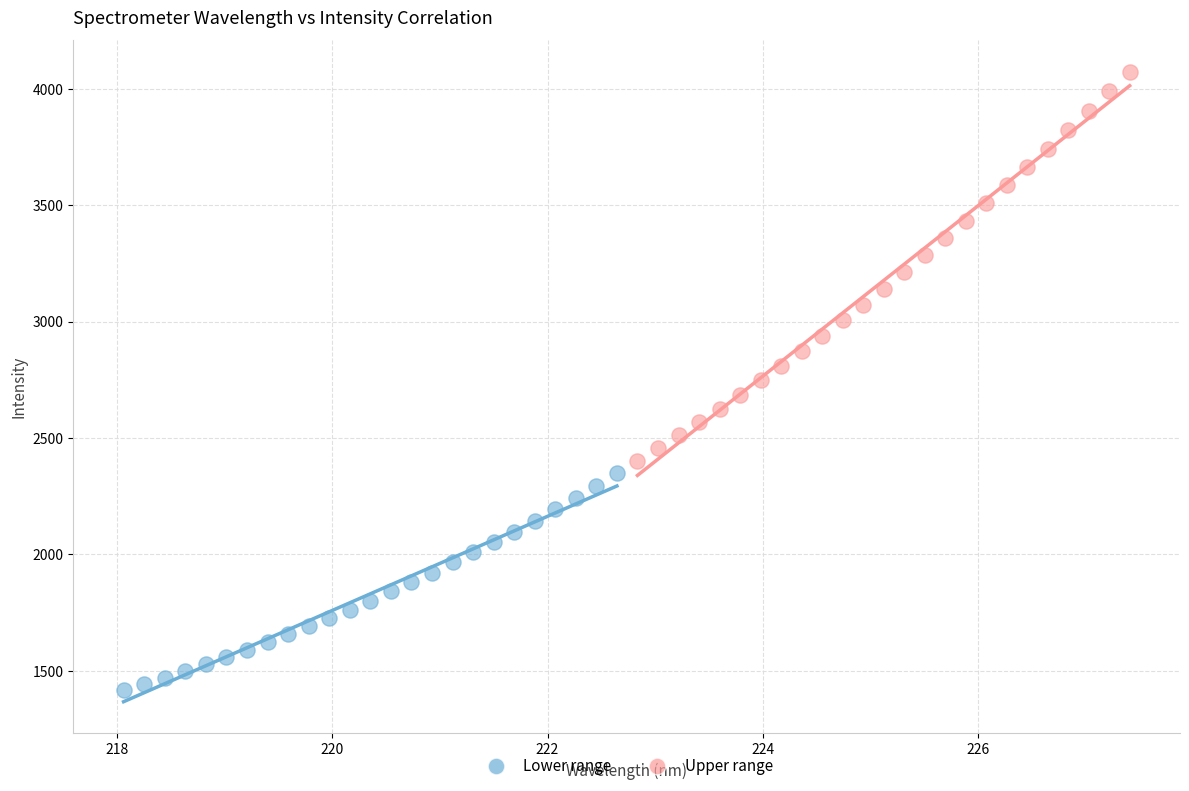

What are all the series names shown in the legend?

Lower range, Upper range